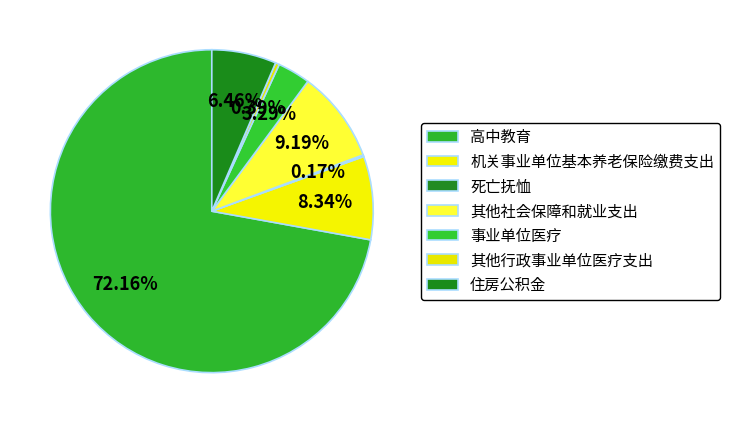

The 高中教育 slice represents 84% of the pie. True or false?

False